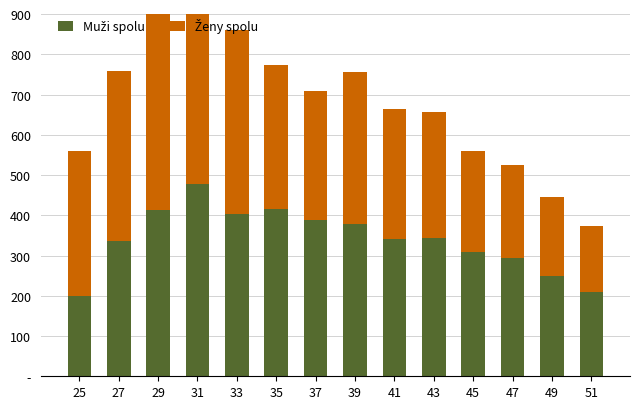

Reading right to left, transcribe all the data shown in this chart.

Muži spolu: 210	248	295	308	343	340	379	389	416	403	477	414	336	200
Ženy spolu: 164	198	229	252	314	324	377	319	358	457	493	504	422	360